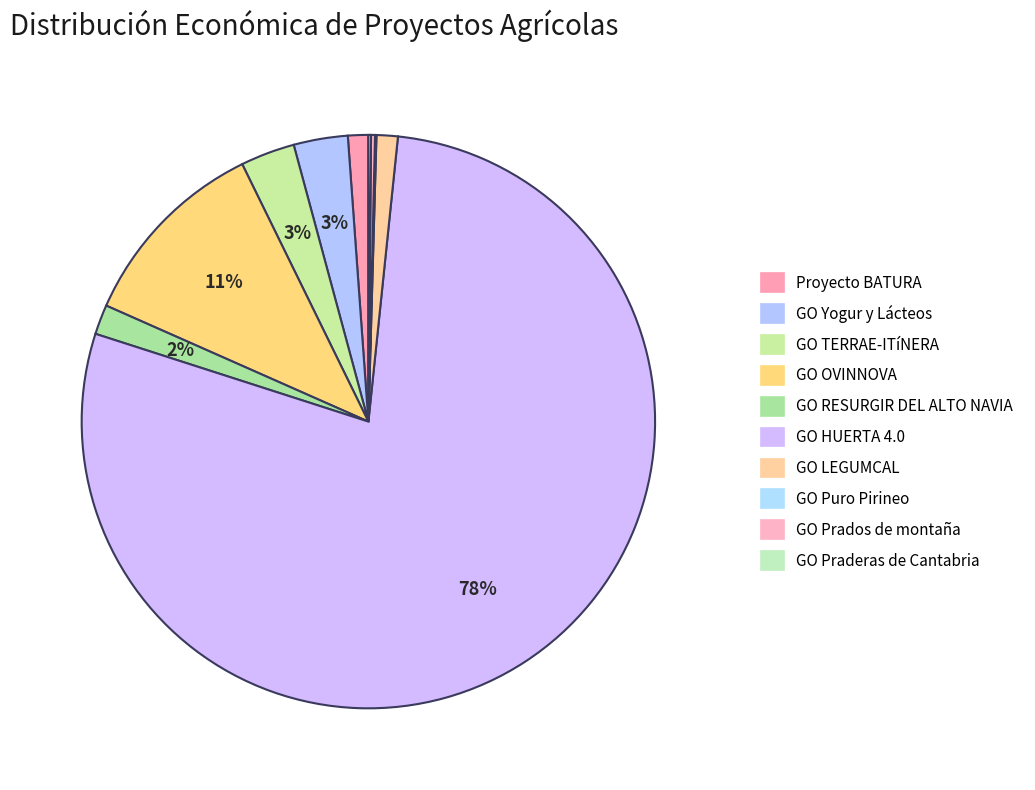

How many segments does this pie chart have?

10